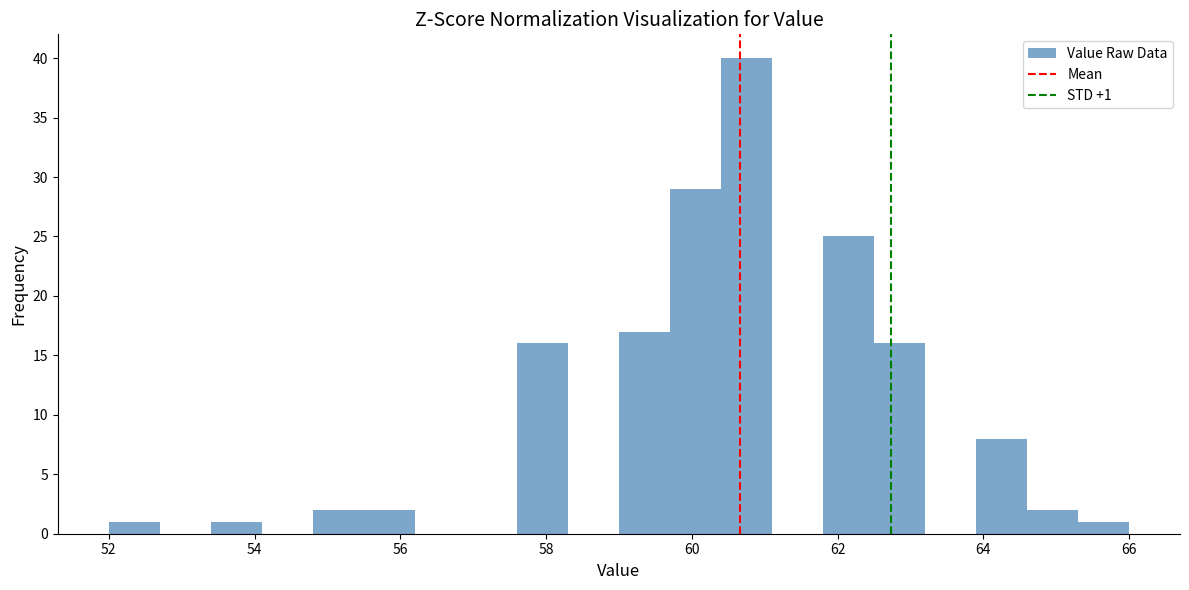

Around what value on the x-axis is the tallest bar? Give the approximate position of its centre, as read against the axis.

60.8